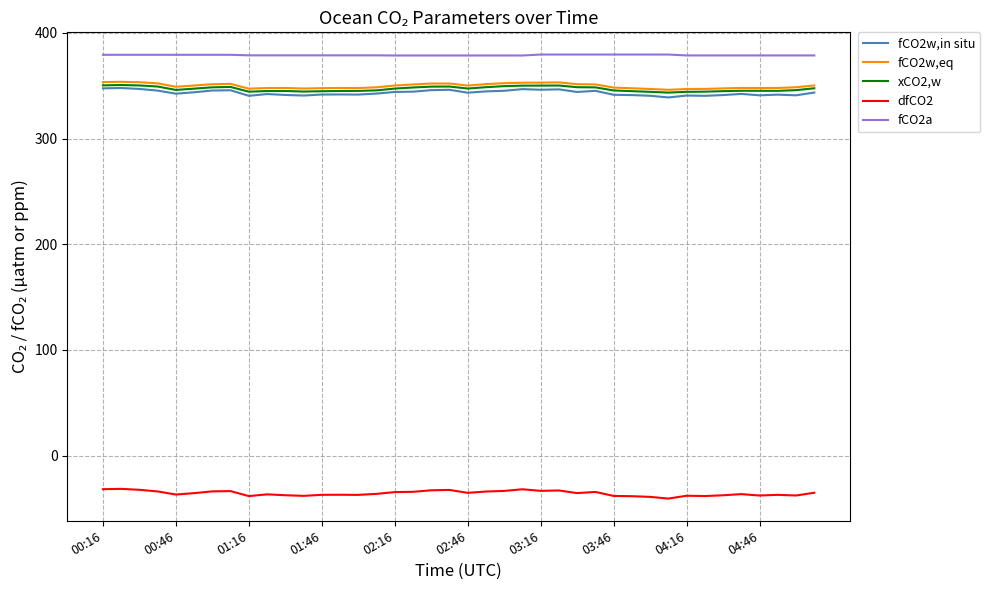

Which series has the largest total across all categories?

fCO2a